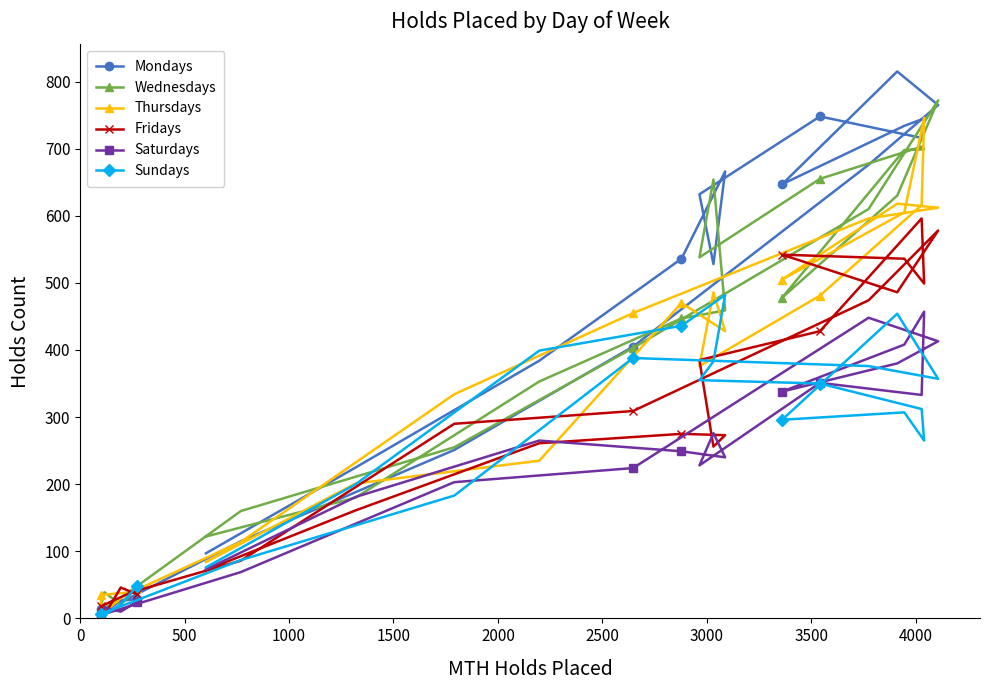

What is the difference between the maximum and minimum values in the Fridays series?

591